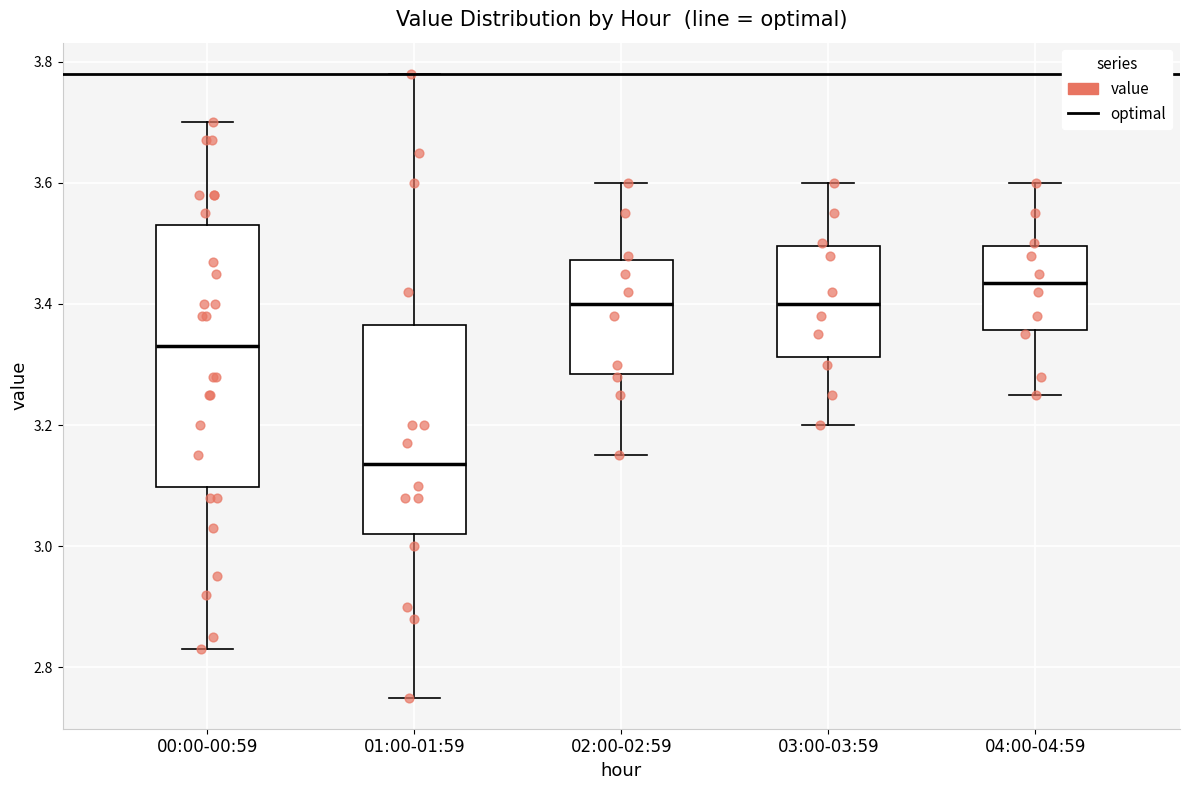

Reading left to right, transcribe this box plot: for each box, give where its median line is, the range the box spans, and where its two whiskers end, as read against the y-axis. The values are not printed on the chart, so give them approximately, as read against the axis.

00:00-00:59: median 3.34, box 3.10 to 3.54, whiskers 2.84 to 3.70
01:00-01:59: median 3.14, box 3.02 to 3.36, whiskers 2.76 to 3.78
02:00-02:59: median 3.40, box 3.28 to 3.48, whiskers 3.16 to 3.60
03:00-03:59: median 3.40, box 3.32 to 3.50, whiskers 3.20 to 3.60
04:00-04:59: median 3.44, box 3.36 to 3.50, whiskers 3.26 to 3.60